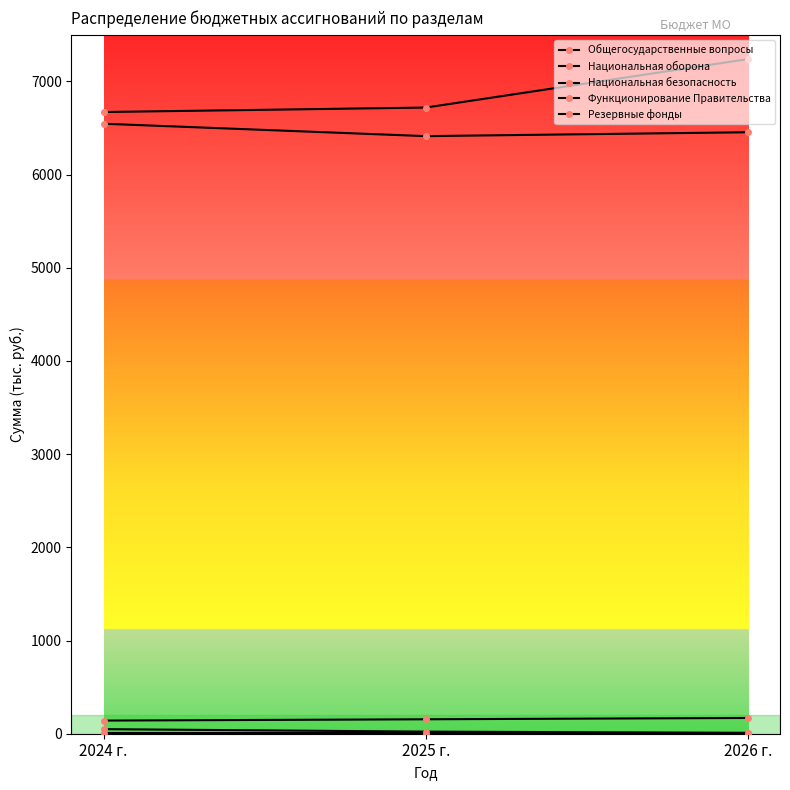

At which category is the sum across all series the highest?

2026 г.